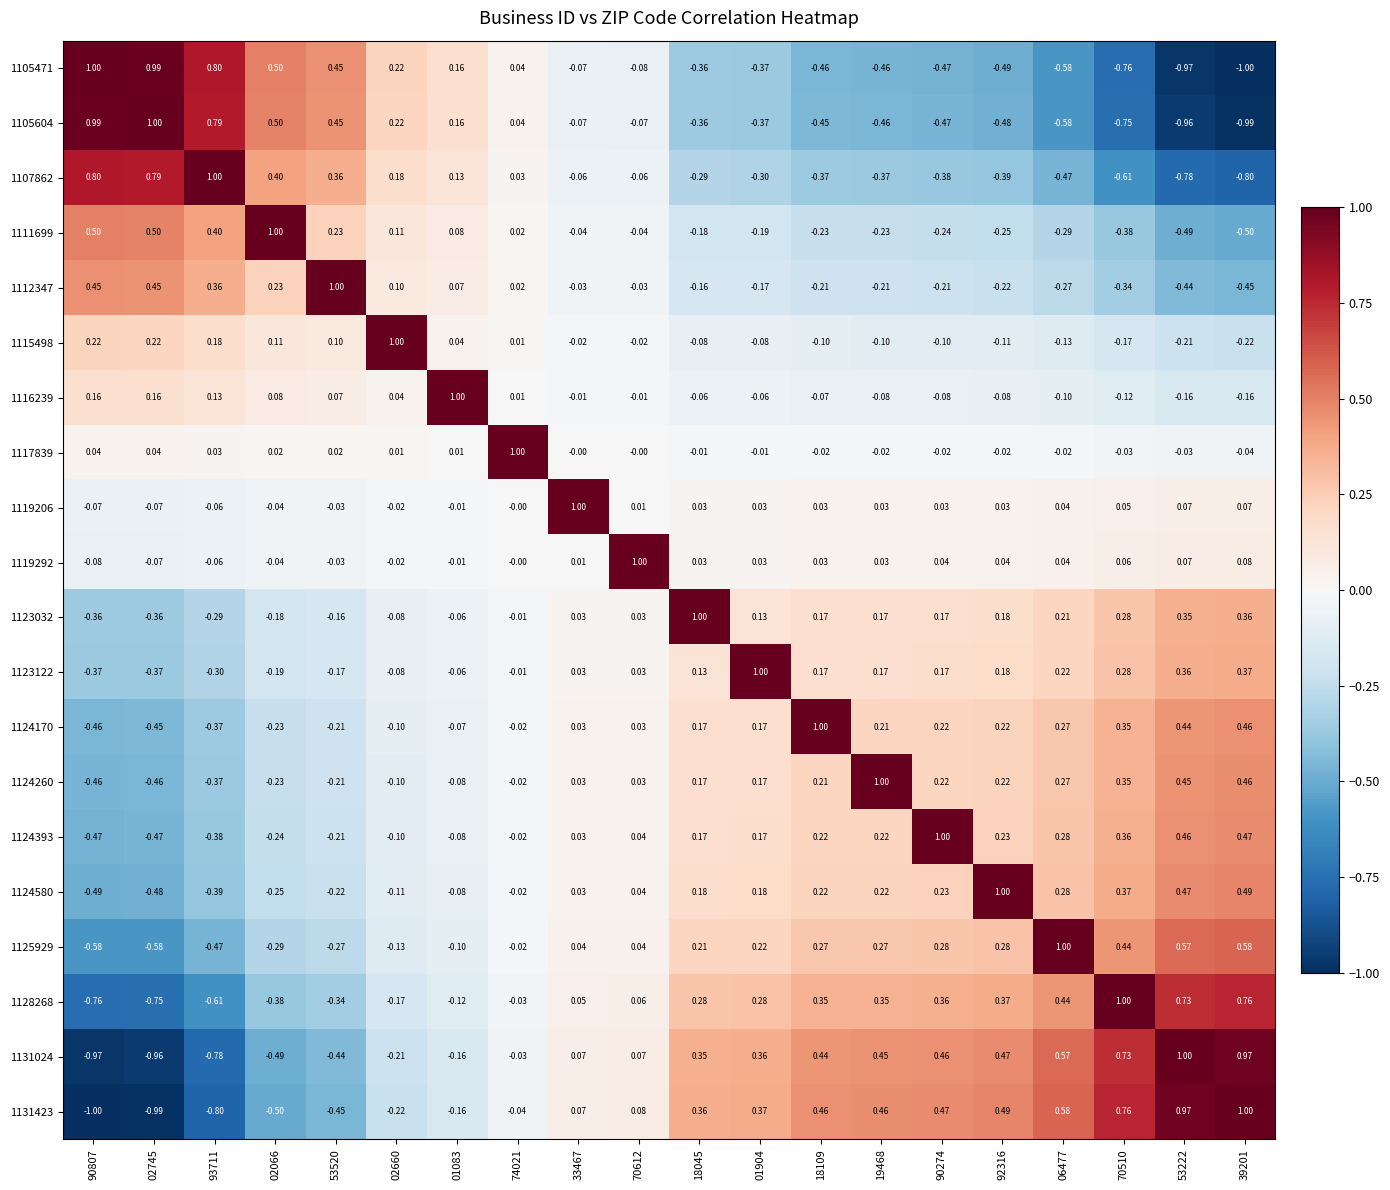

How many data points does each series have?

20